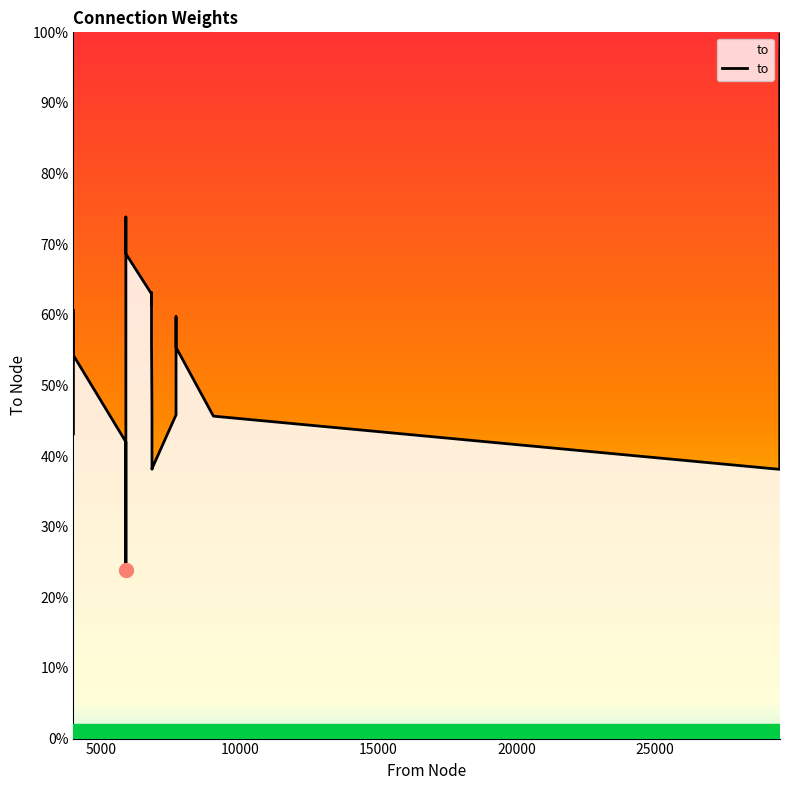

True or false: the data has more than 0 interior local peaks.

True